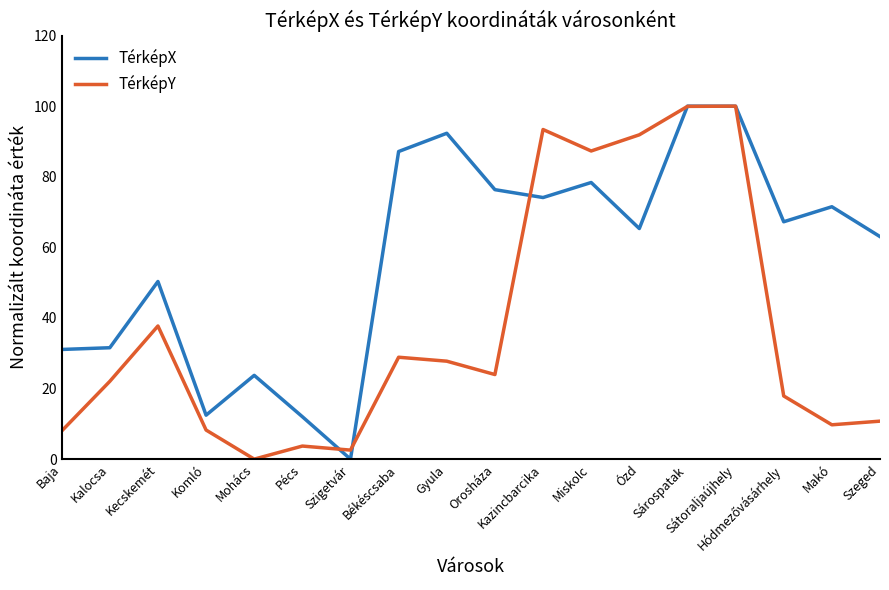

What are all the series names shown in the legend?

TérképX, TérképY